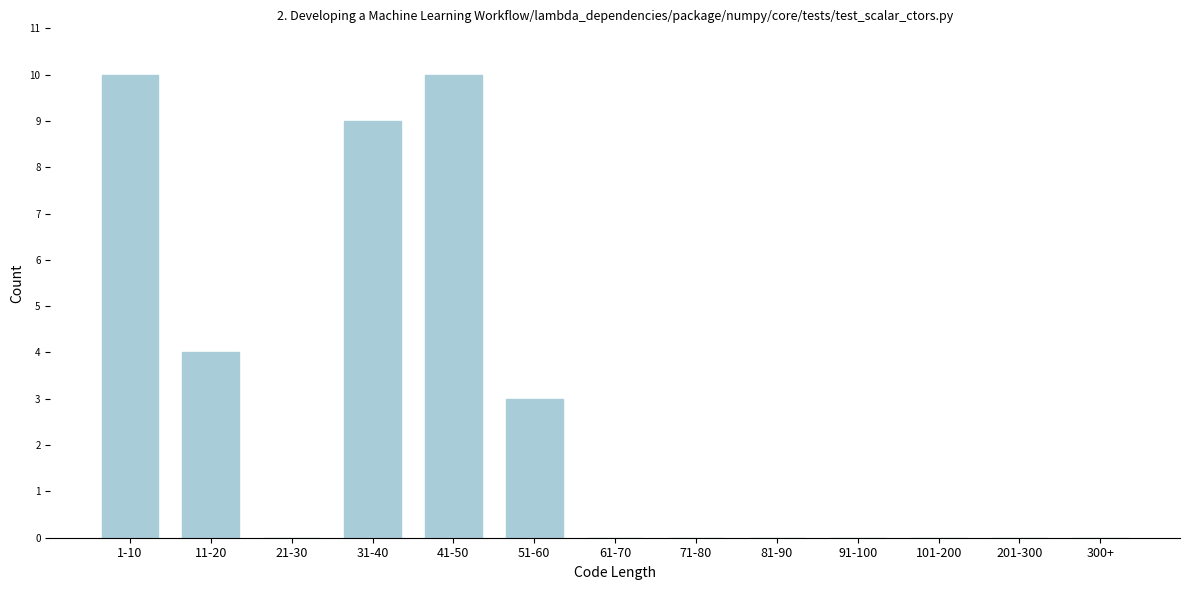

Reading left to right, transcribe all the data shown in this chart.

1-10=10	11-20=4	21-30=0	31-40=9	41-50=10	51-60=3	61-70=0	71-80=0	81-90=0	91-100=0	101-200=0	201-300=0	300+=0